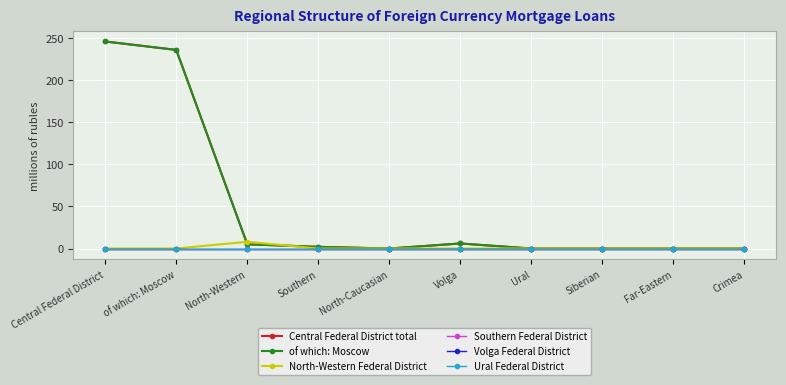

Reading left to right, transcribe all the data shown in this chart.

Central Federal District total: Central Federal District=246	of which: Moscow=236	North-Western=5	Southern=2	North-Caucasian=0	Volga=6	Ural=0	Siberian=0	Far-Eastern=0	Crimea=0
of which: Moscow: Central Federal District=246	of which: Moscow=236	North-Western=5	Southern=2	North-Caucasian=0	Volga=6	Ural=0	Siberian=0	Far-Eastern=0	Crimea=0
North-Western Federal District: Central Federal District=0	of which: Moscow=0	North-Western=8	Southern=0	North-Caucasian=0	Volga=0	Ural=0	Siberian=0	Far-Eastern=0	Crimea=0
Southern Federal District: Central Federal District=0	of which: Moscow=0	North-Western=0	Southern=0	North-Caucasian=0	Volga=0	Ural=0	Siberian=0	Far-Eastern=0	Crimea=0
Volga Federal District: Central Federal District=0	of which: Moscow=0	North-Western=0	Southern=0	North-Caucasian=0	Volga=0	Ural=0	Siberian=0	Far-Eastern=0	Crimea=0
Ural Federal District: Central Federal District=0	of which: Moscow=0	North-Western=0	Southern=0	North-Caucasian=0	Volga=0	Ural=0	Siberian=0	Far-Eastern=0	Crimea=0